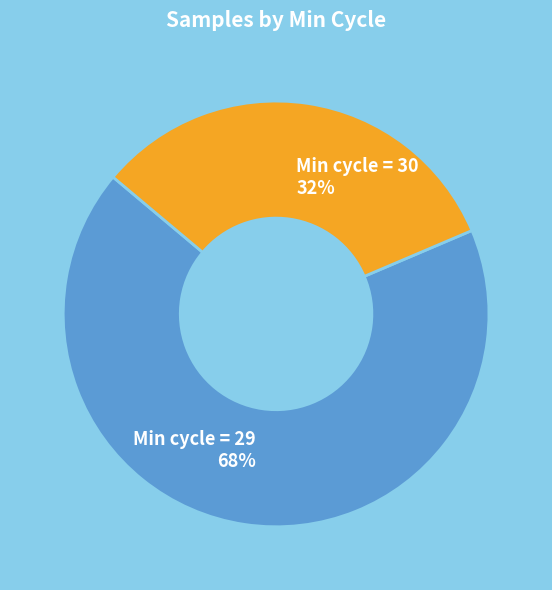

How many slices are in this pie chart?

2